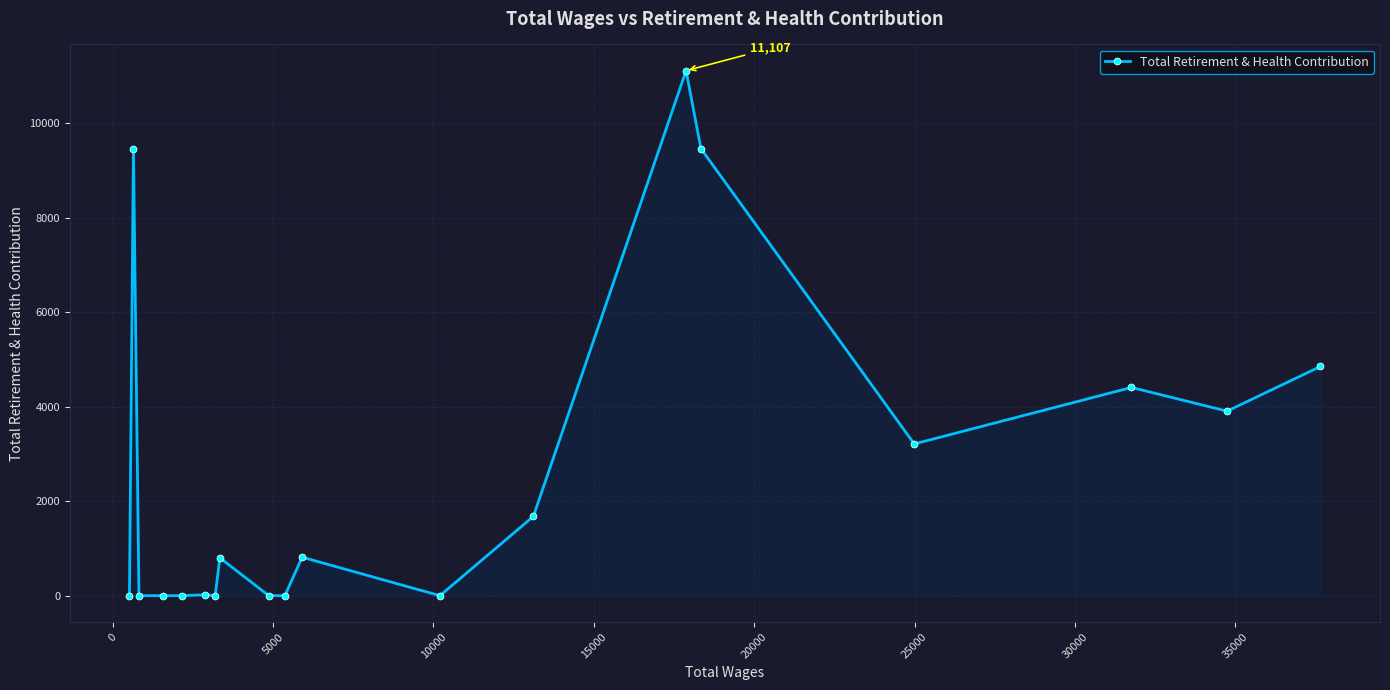

What is the greatest value displayed?

11107